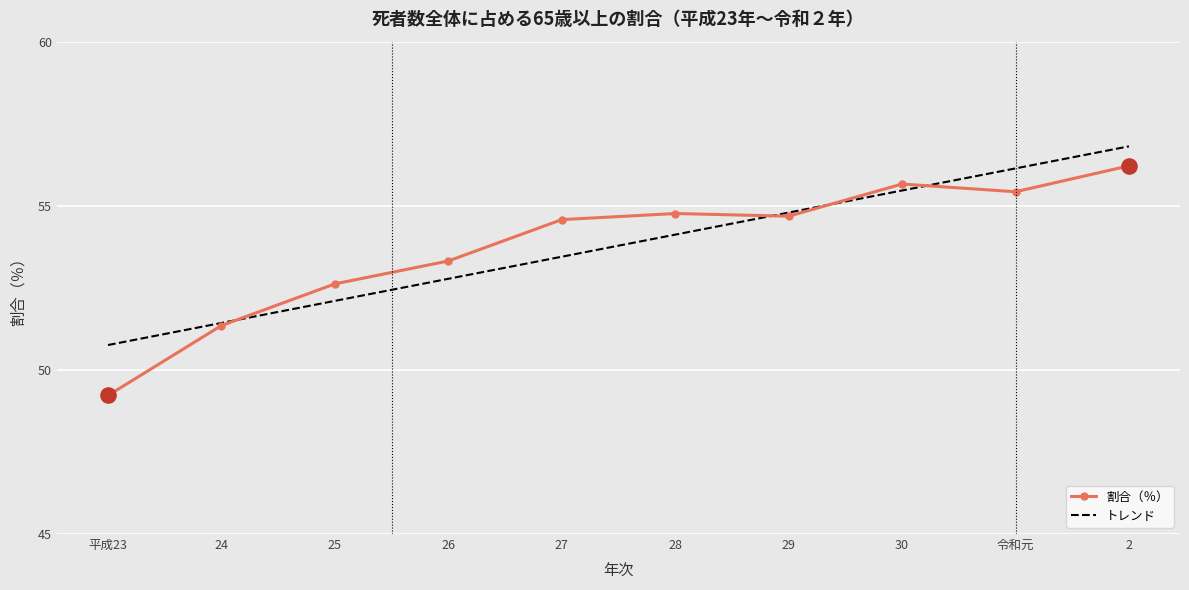

What is the ratio of the value at 28 to the value at 30?

1.0